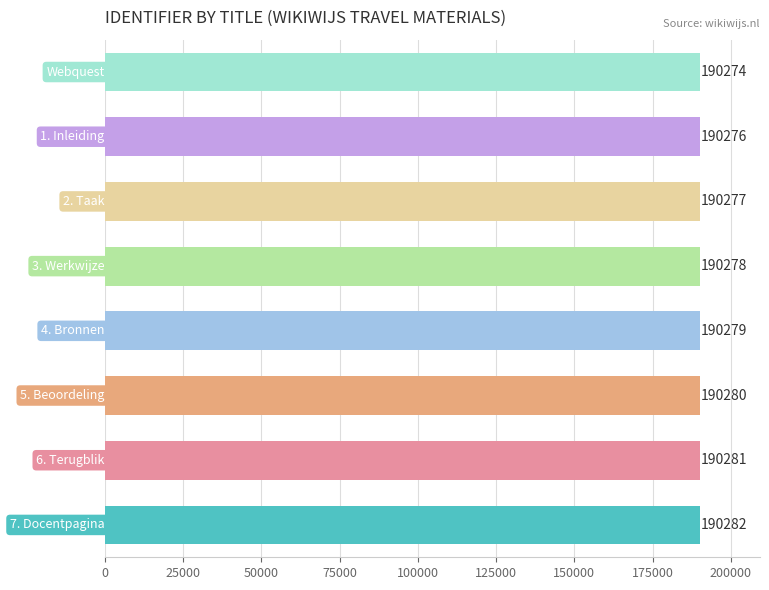

What is the maximum value shown in the chart?

190282